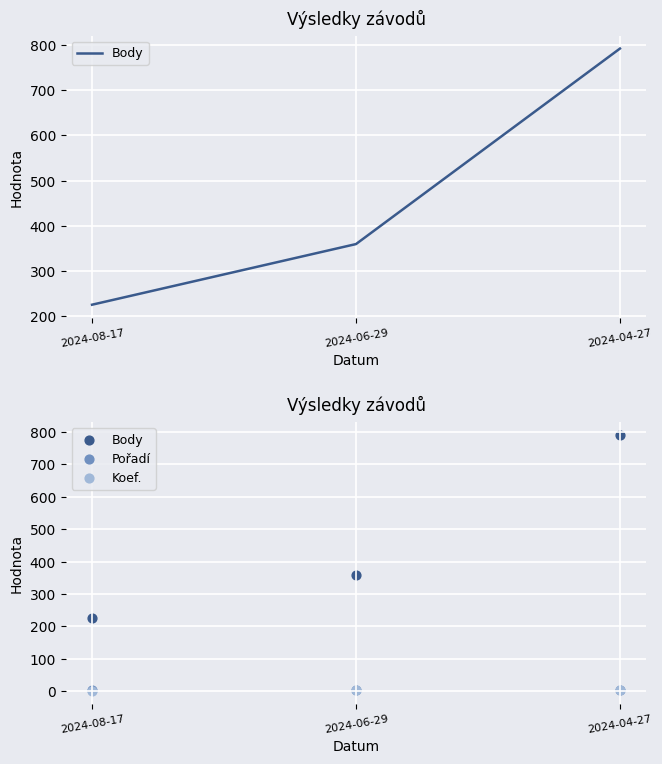

Which series has the largest total across all categories?

Body